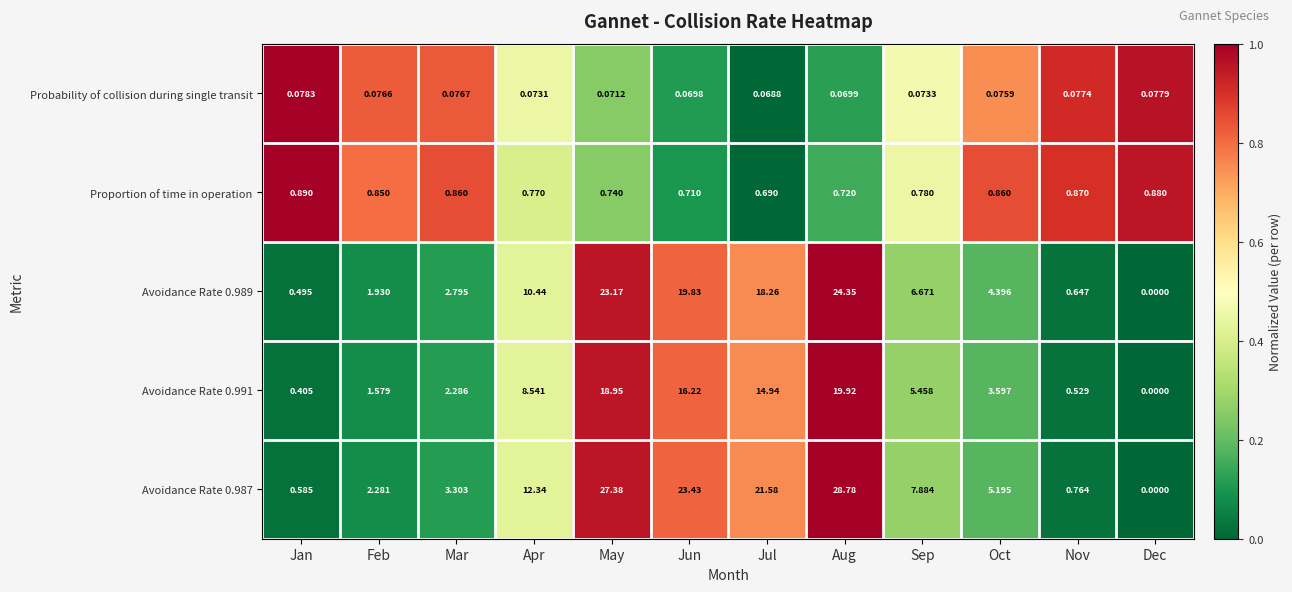

Where is Proportion of time in operation nearest to the value 0?

Jul